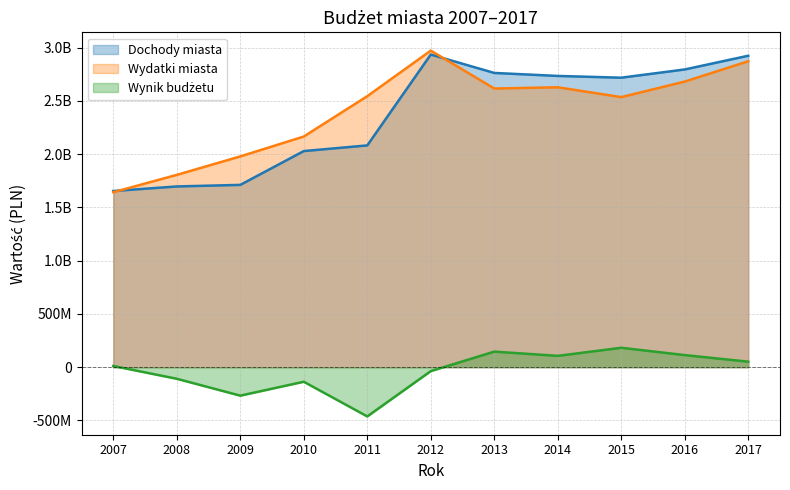

At which label is Wydatki miasta closest to 2306405303?

2010